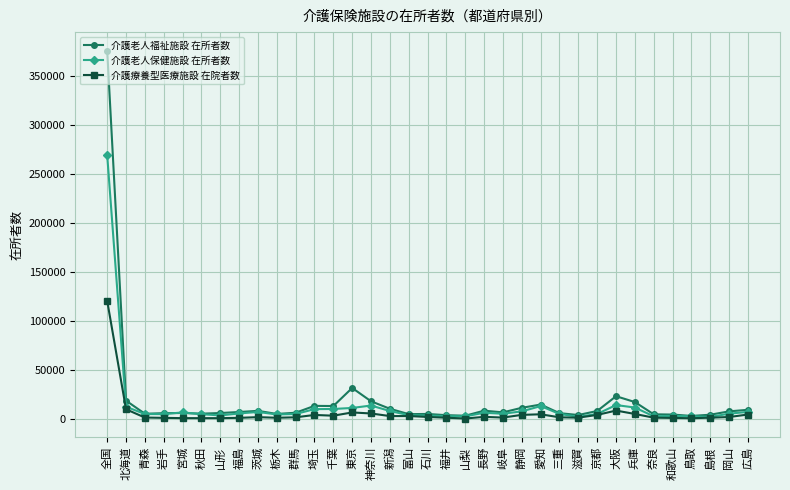

What is the greatest value displayed?

376328